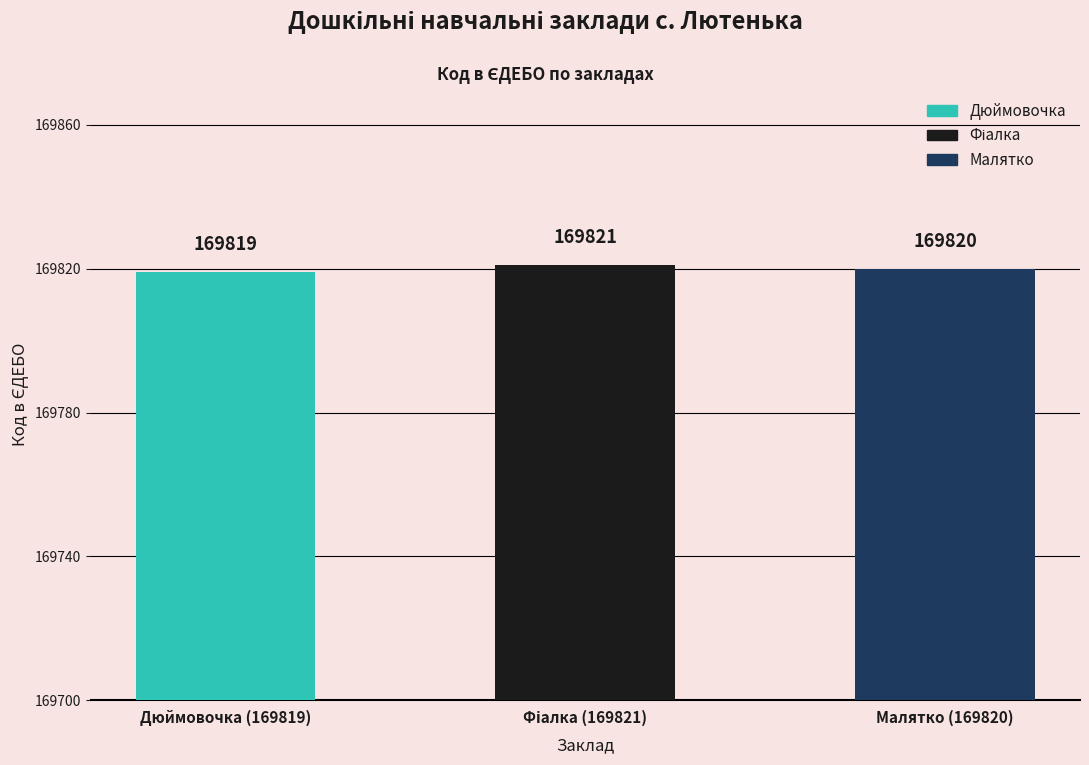

How many data points does each series have?

3